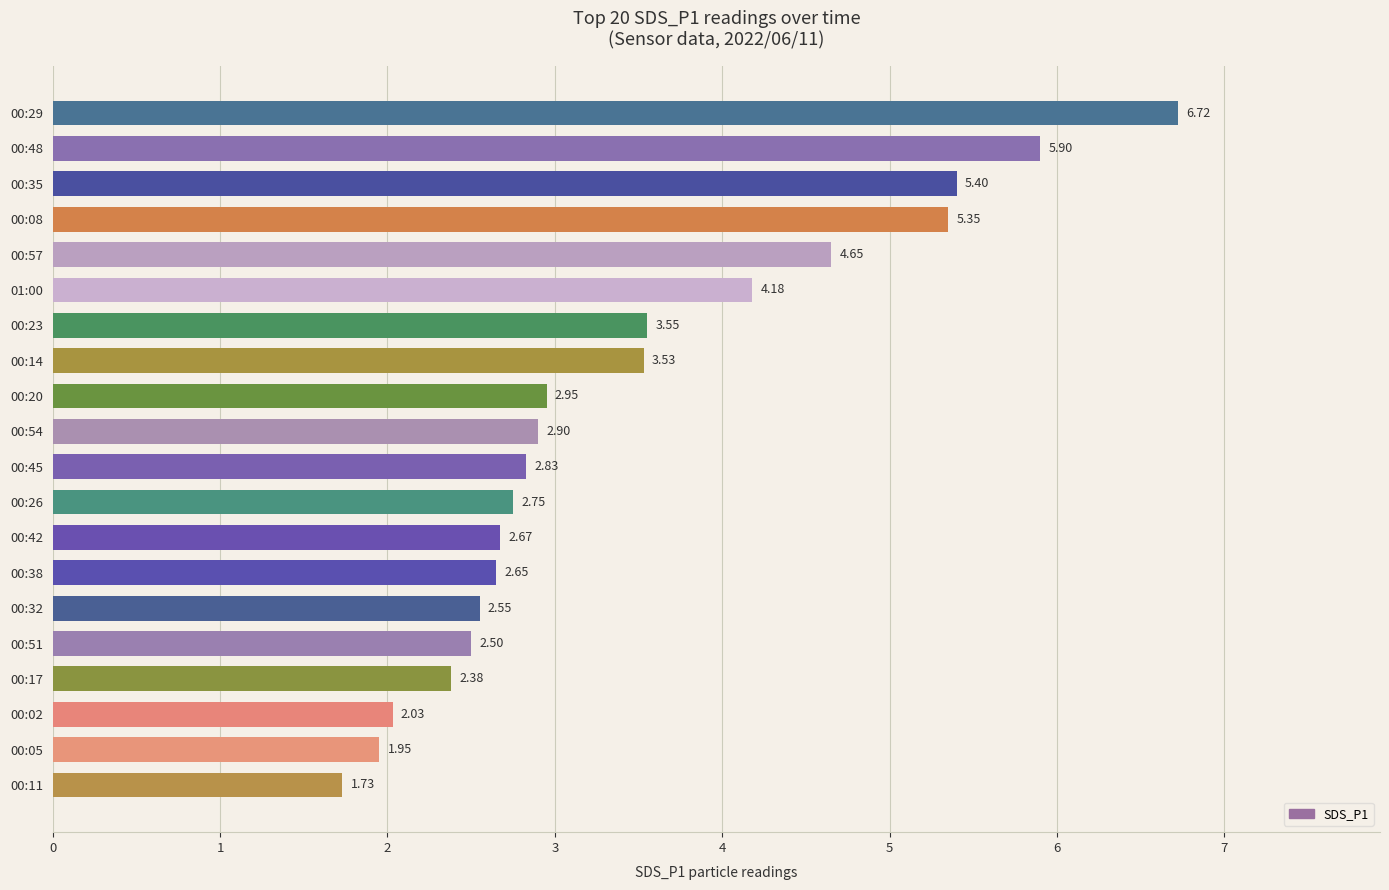

Rank the categories by value from lowest to highest.

00:11, 00:05, 00:02, 00:17, 00:51, 00:32, 00:38, 00:42, 00:26, 00:45, 00:54, 00:20, 00:14, 00:23, 01:00, 00:57, 00:08, 00:35, 00:48, 00:29